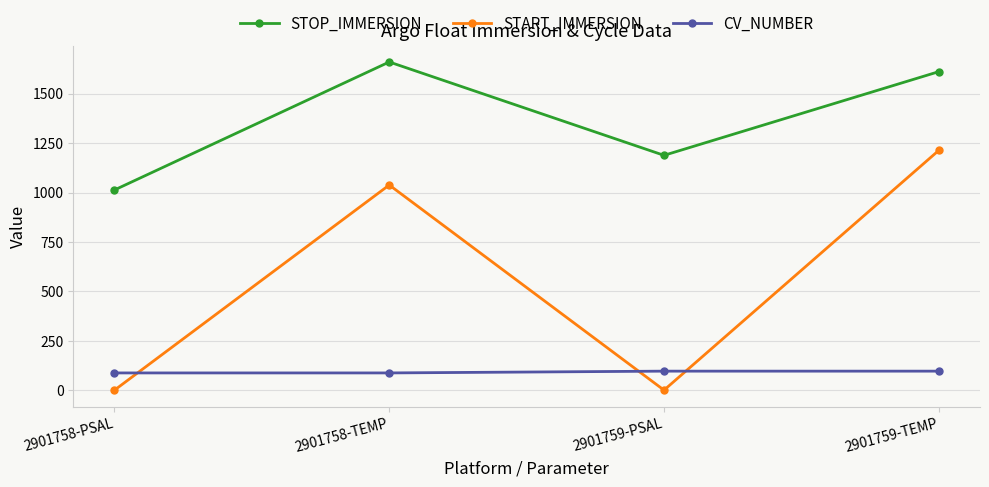

Which series has the largest total across all categories?

STOP_IMMERSION